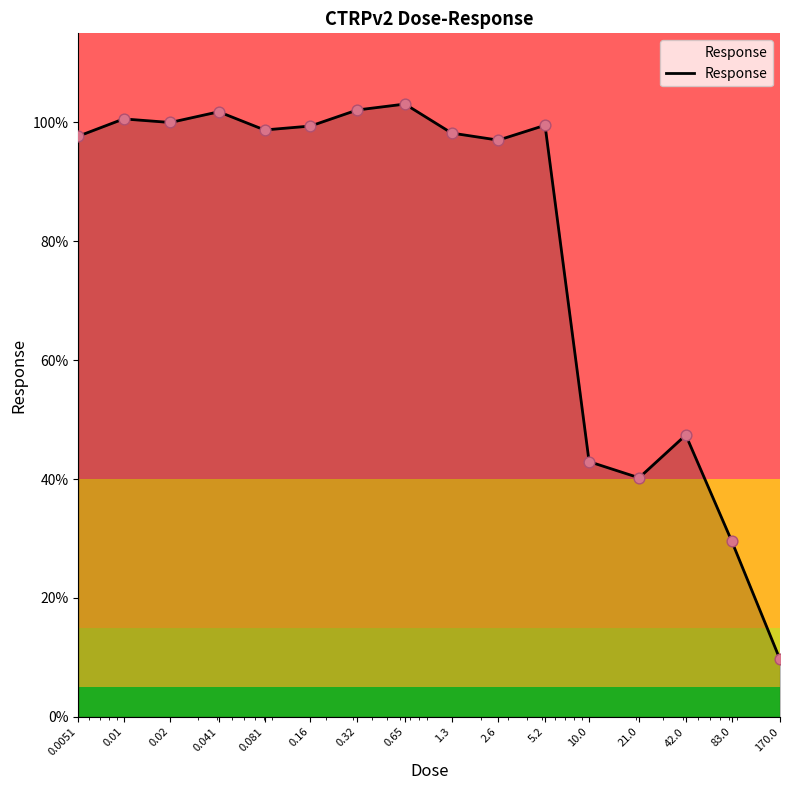

What is the minimum value shown in the chart?

9.7